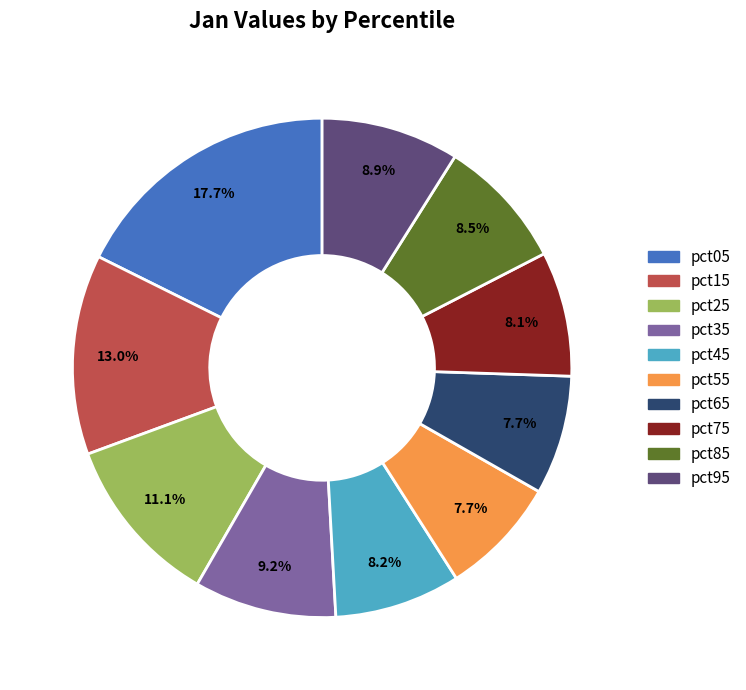

To the nearest percent, what is the average slice percentage?

10%